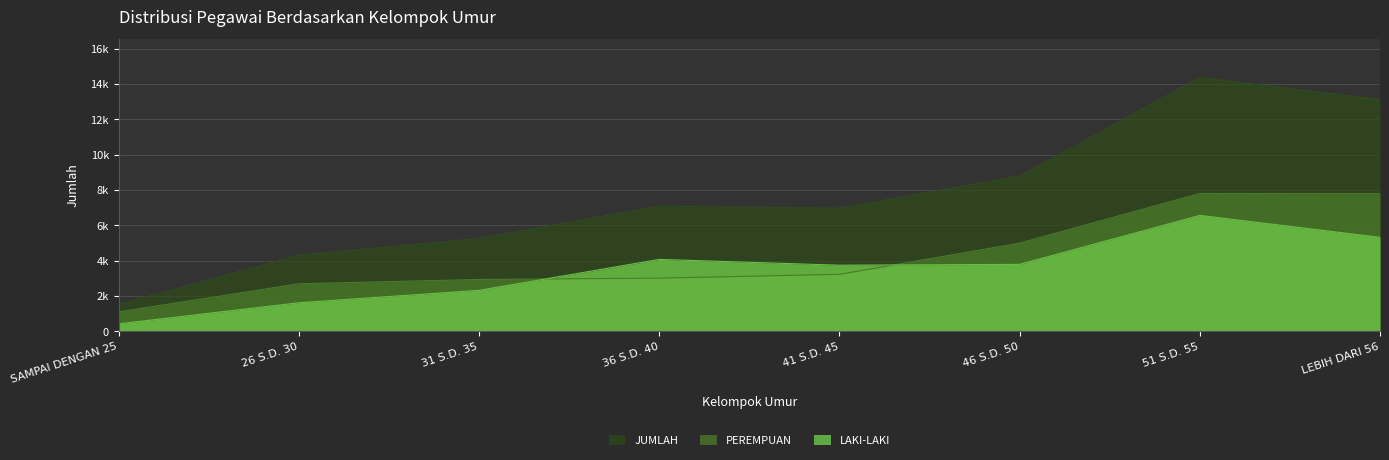

Reading left to right, list all the values displayed in this chart.

LAKI-LAKI: 426	1622	2324	4076	3748	3795	6568	5326
PEREMPUAN: 1104	2695	2940	3015	3230	4997	7808	7800
JUMLAH: 1530	4317	5264	7091	6978	8792	14376	13126